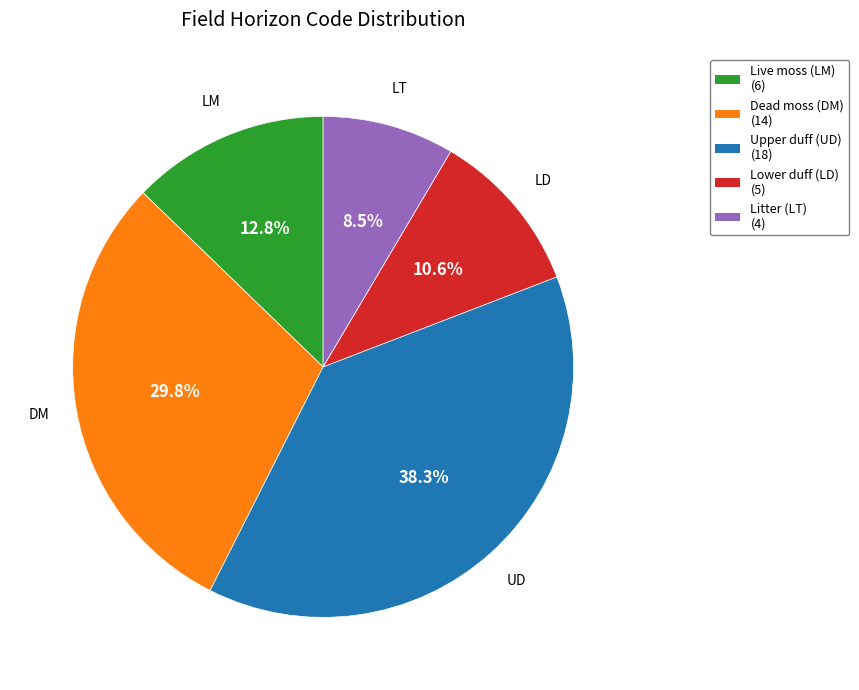

Does Upper duff (UD) (18) represent more than half of the total?

No